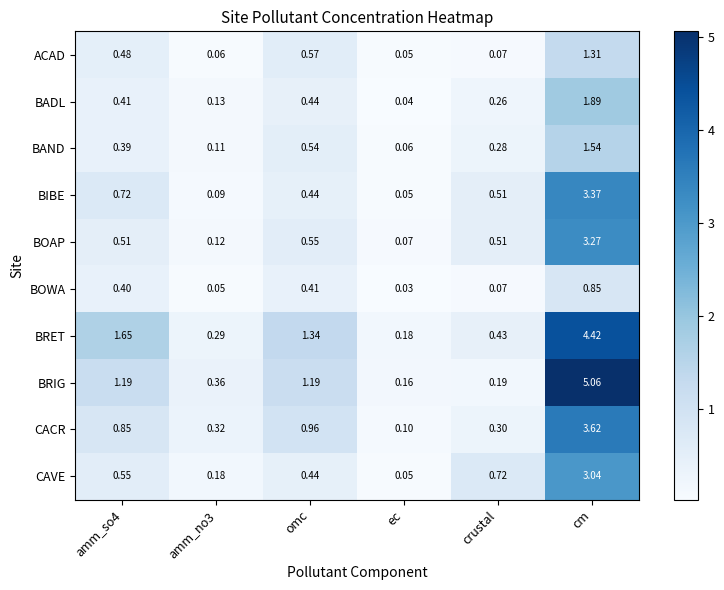

At cm, list the series in order from smallest to largest.

BOWA, ACAD, BAND, BADL, CAVE, BOAP, BIBE, CACR, BRET, BRIG